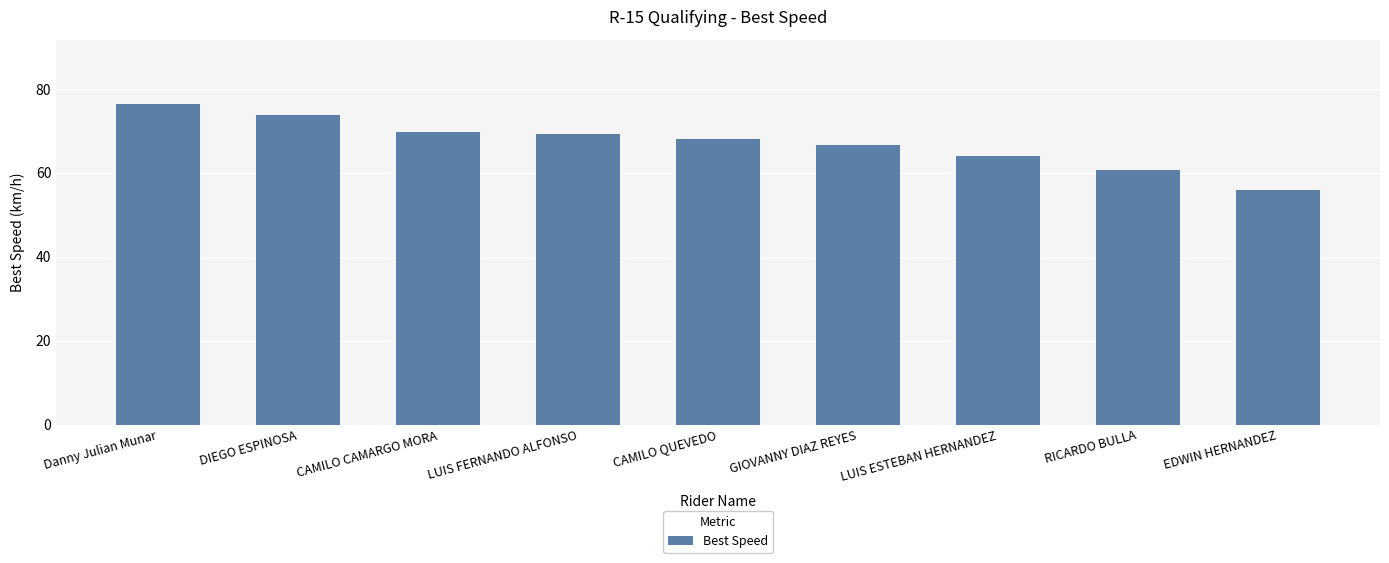

True or false: the data shows 69.9 at CAMILO CAMARGO MORA.

True